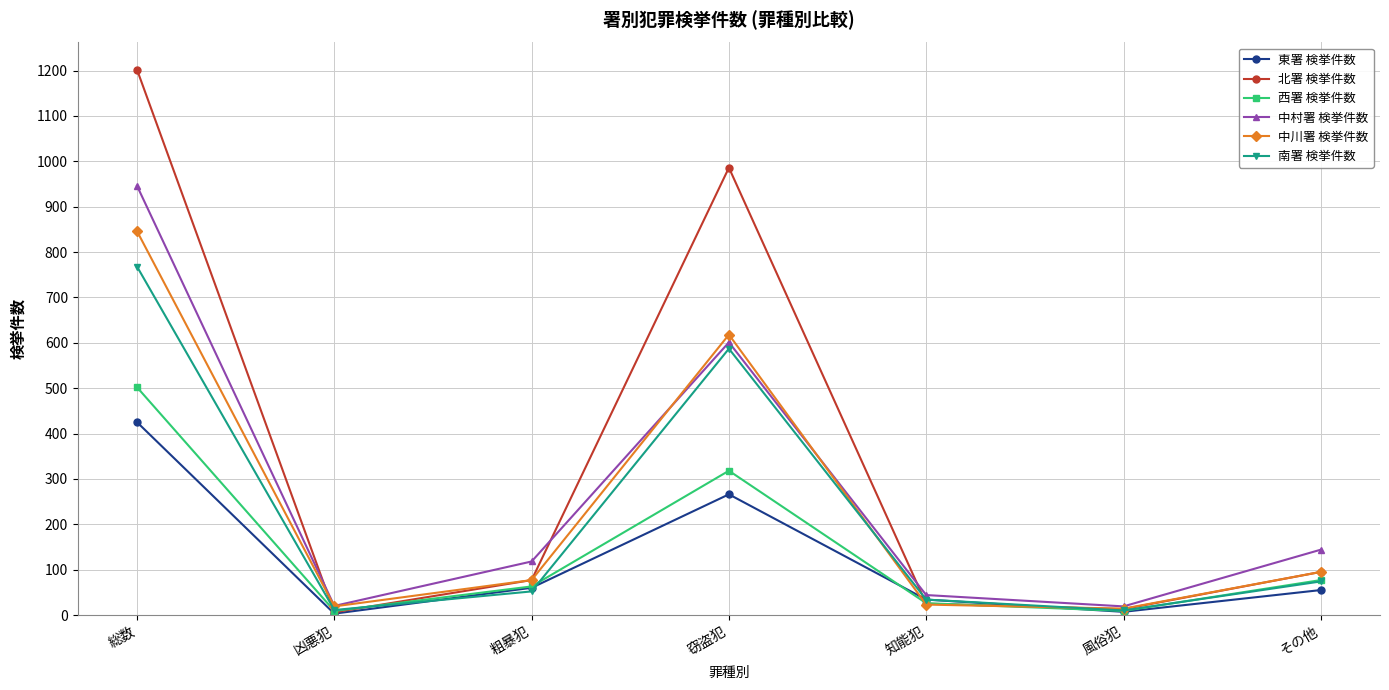

Where is the first local minimum for 中村署 検挙件数?

凶悪犯